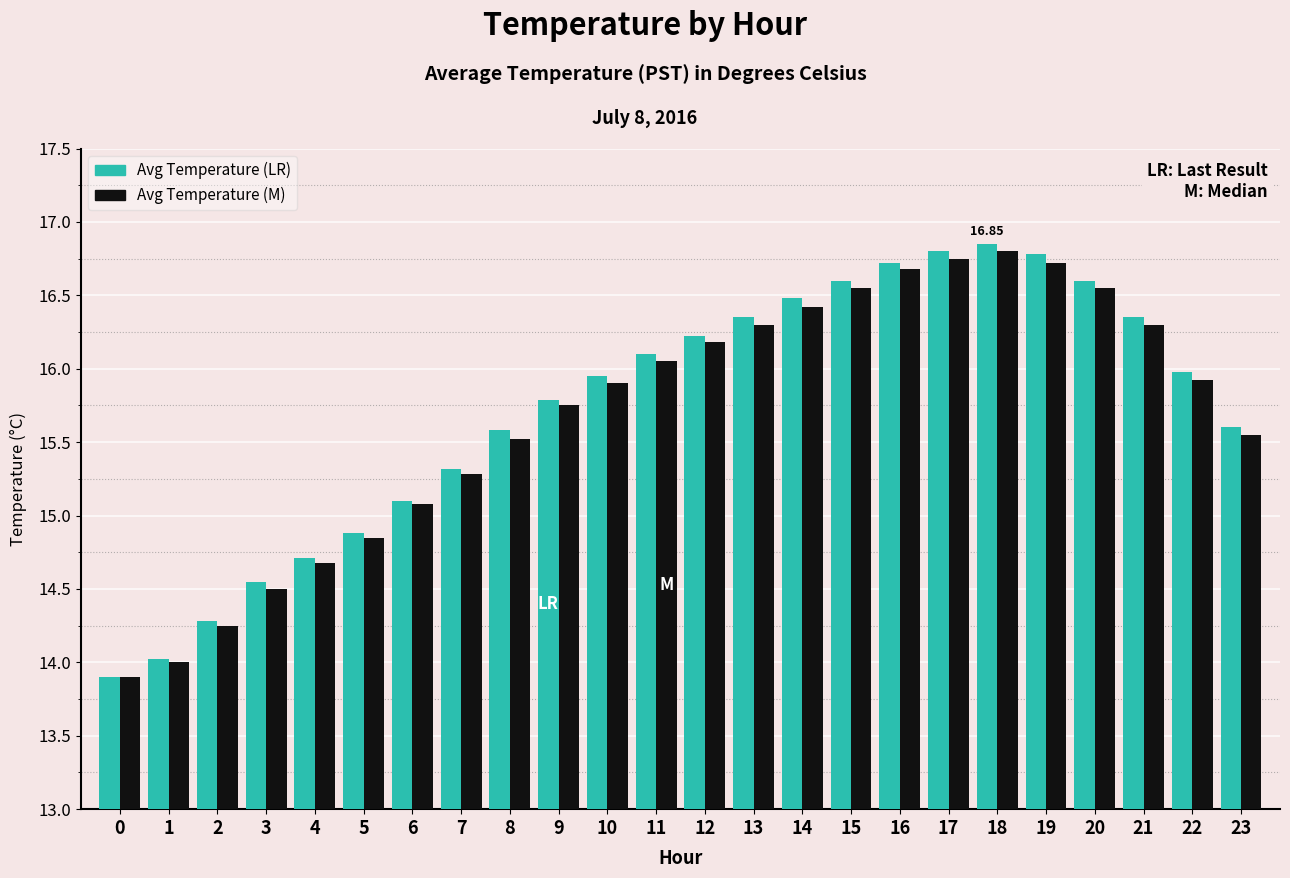

What is the total value across all series at 0?

27.8